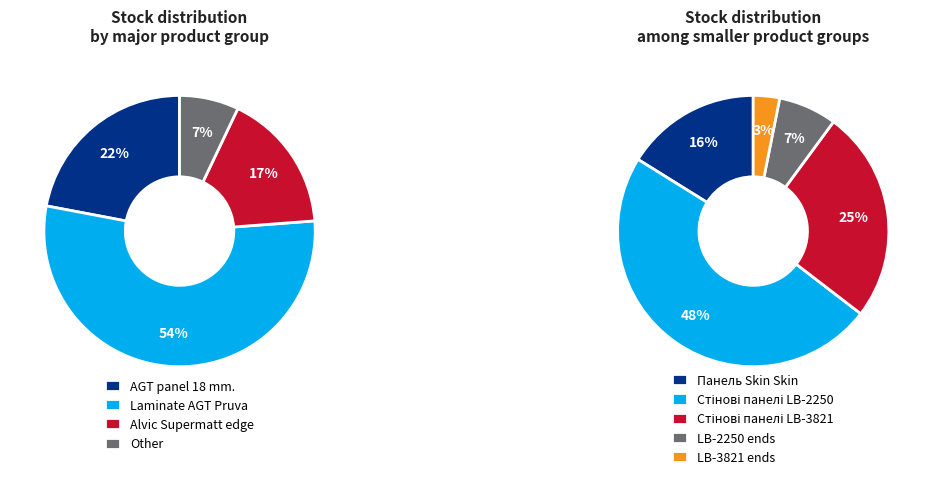

Does Панель Skin Skin 18 мм. account for over 50% of the chart?

No